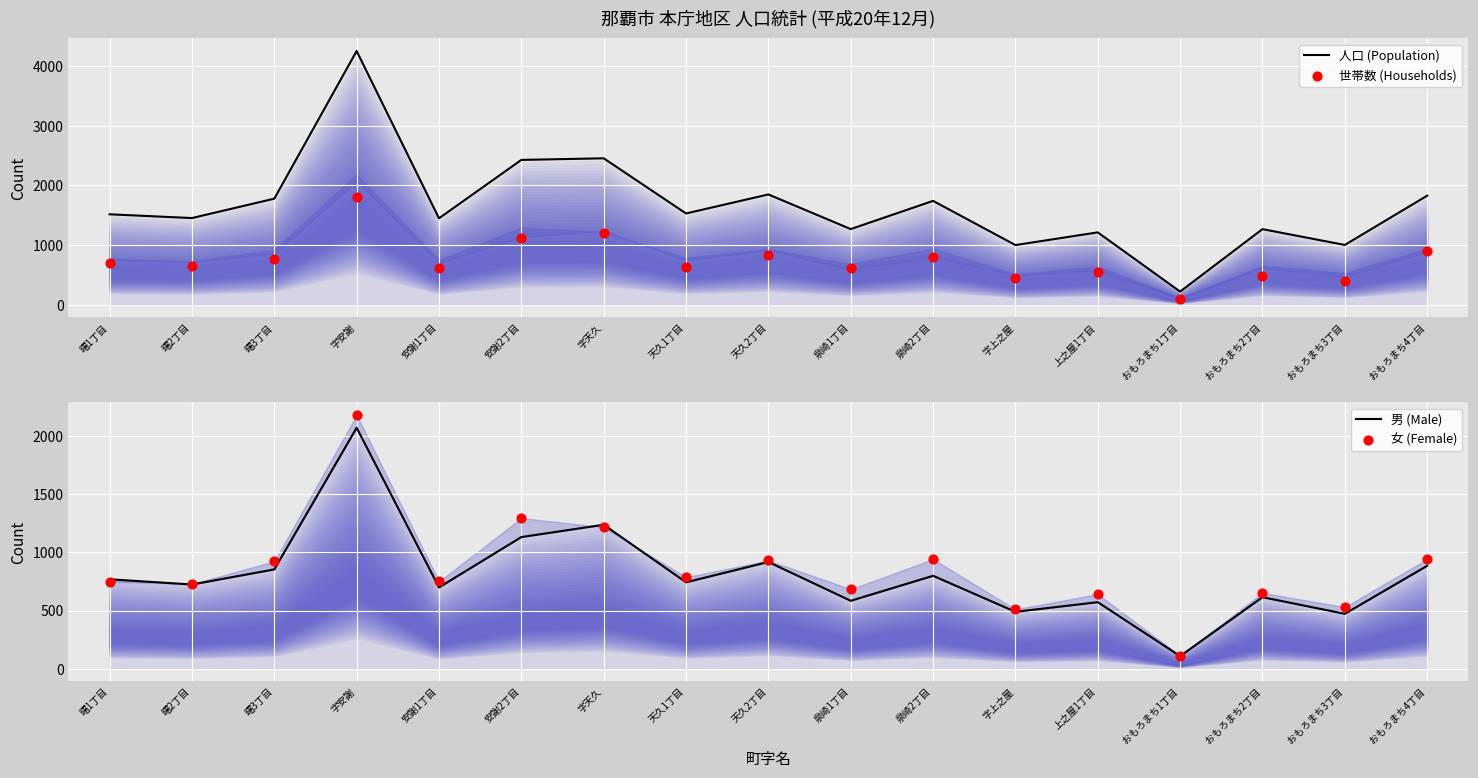

At how many categories does at least one series exceed 407?

16